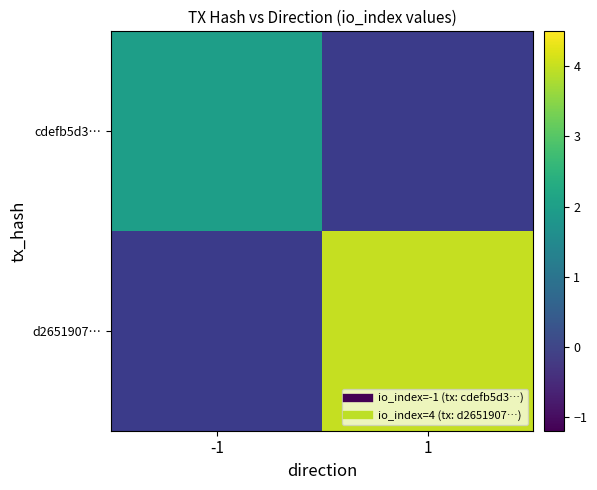

Rank the series by their average value, from lowest to highest.

cdefb5d3…, d2651907…